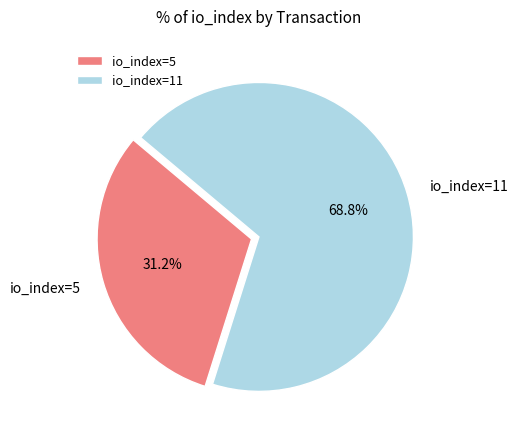

Is the sum of io_index=11 and io_index=5 greater than half?

Yes